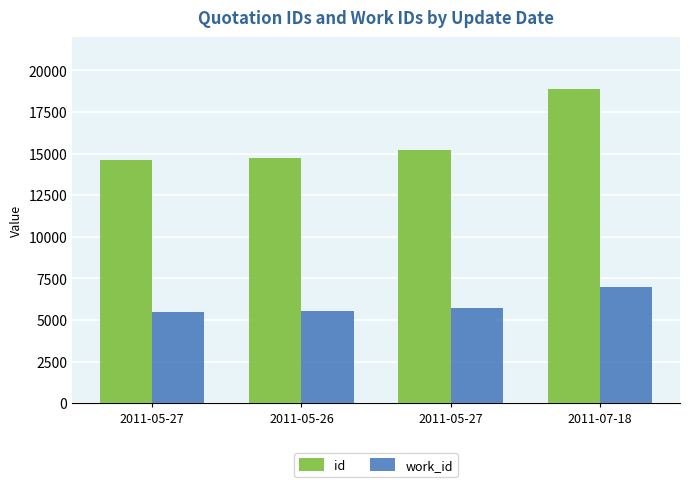

What is the spread (max minus min) of values at 2011-05-26?

9241